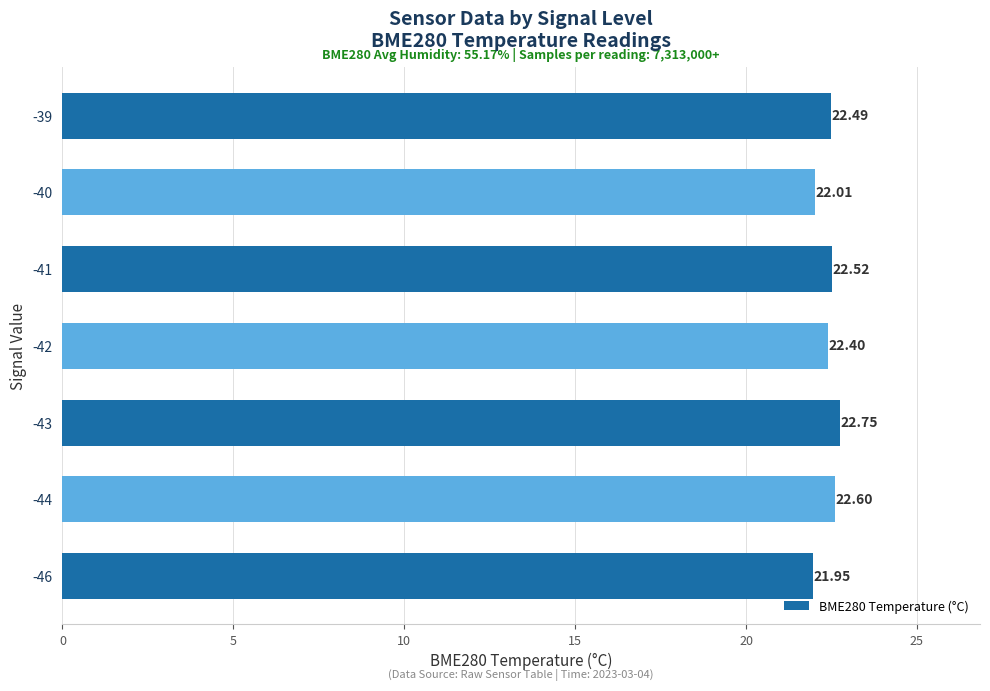

Rank the categories by value from highest to lowest.

-43, -44, -41, -39, -42, -40, -46